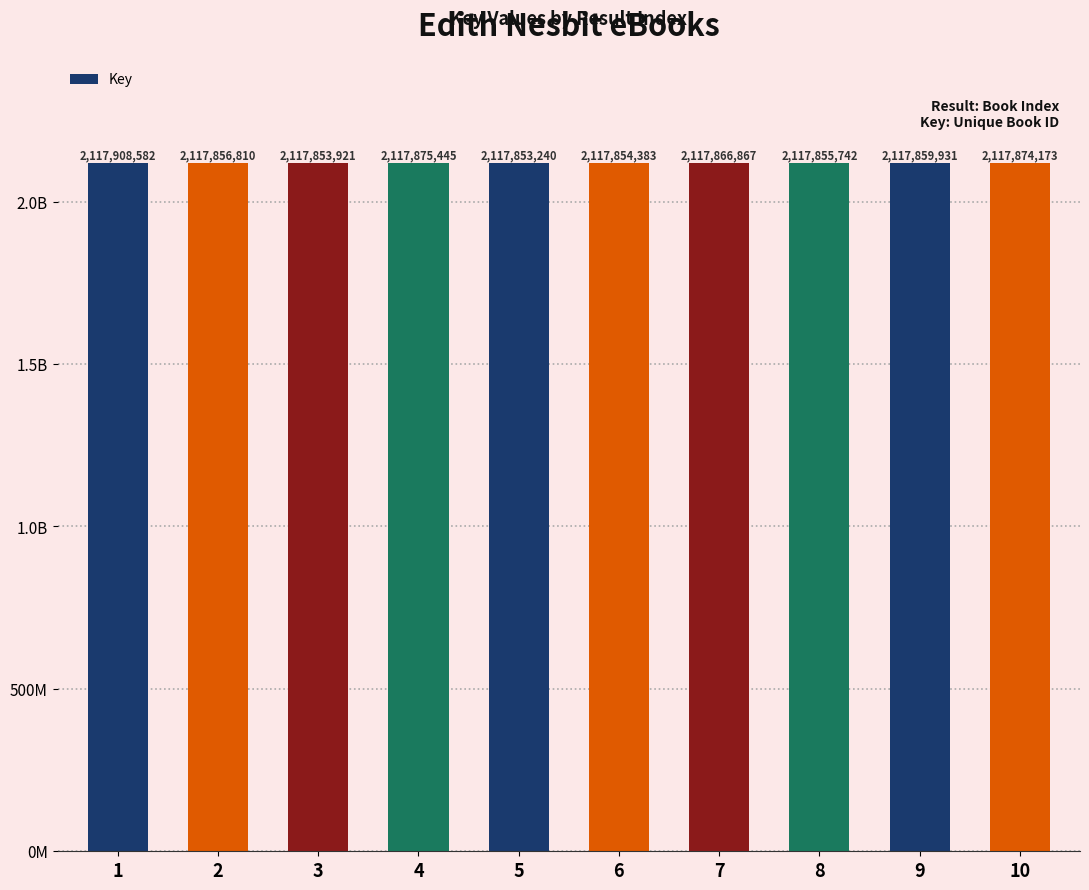

What is the average value?

2117865909